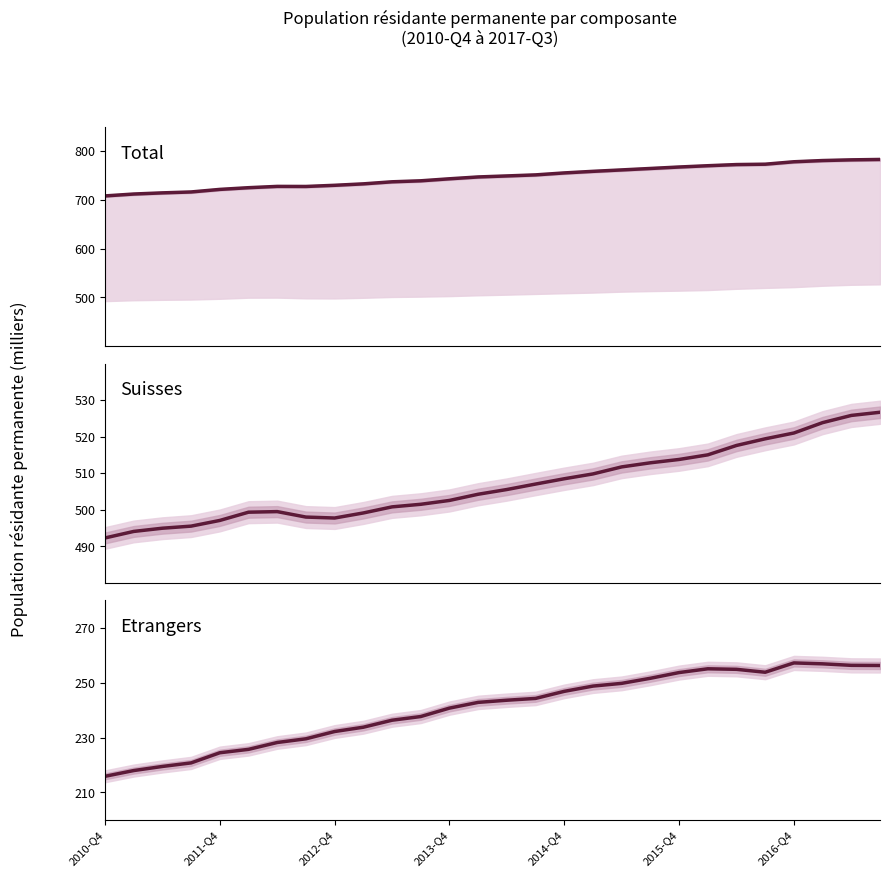

List the series in order of their peak value, highest first.

Total, Suisses, Etrangers